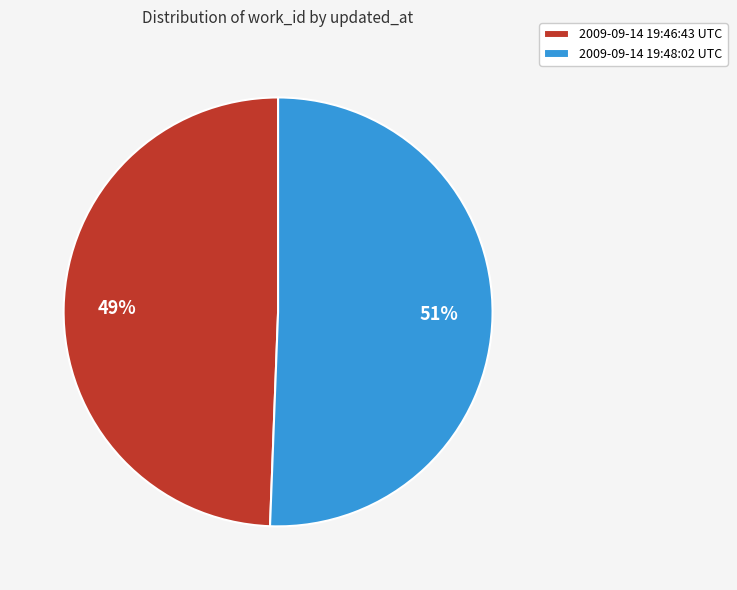

Is 2009-09-14 19:46:43 UTC the majority of the pie?

No